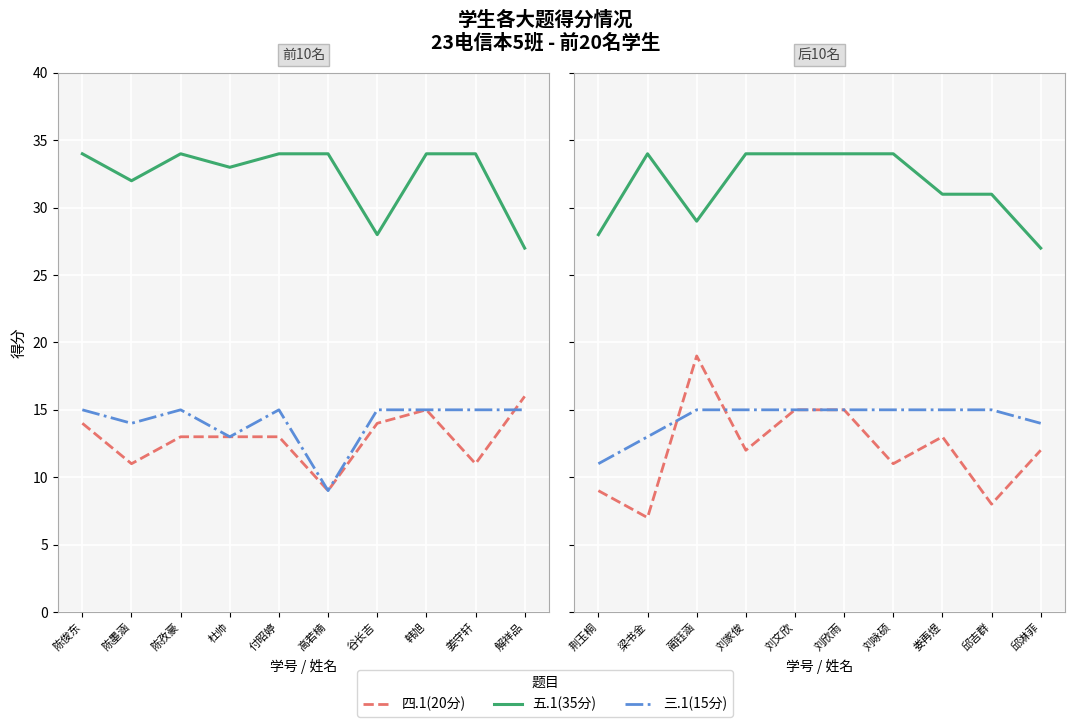

True or false: 四.1(20分) has more than 1 interior local peaks.

True